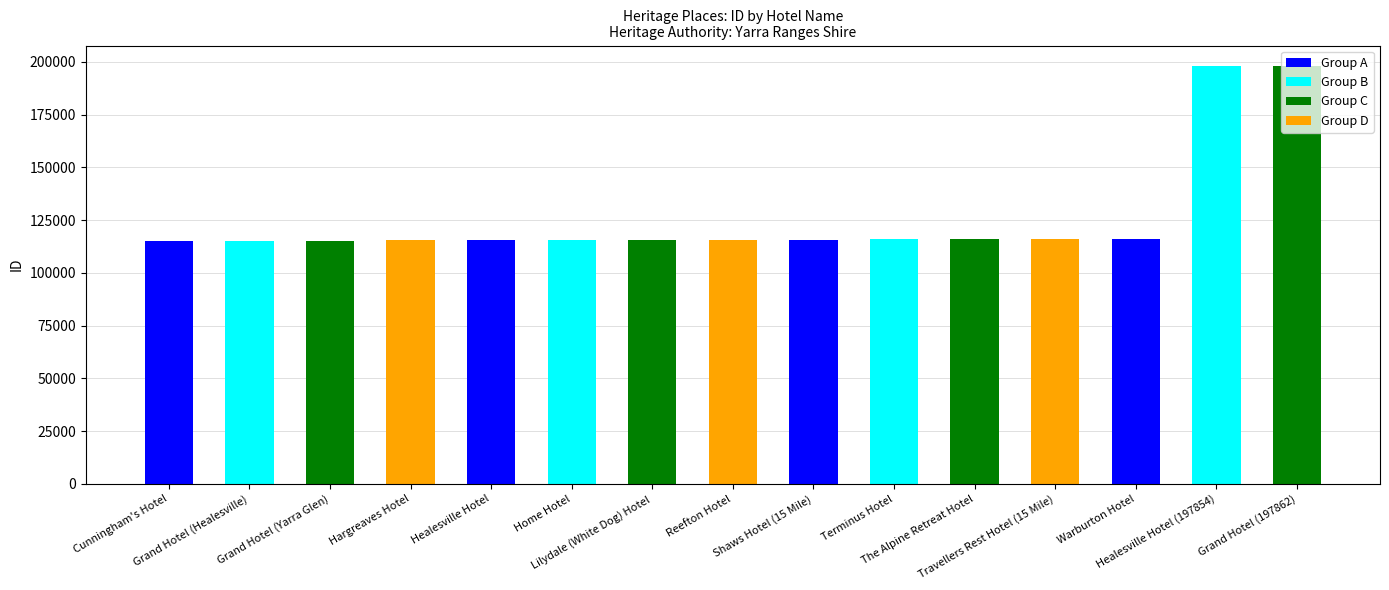

The chart shows a value of 196467 at Hargreaves Hotel. True or false?

False